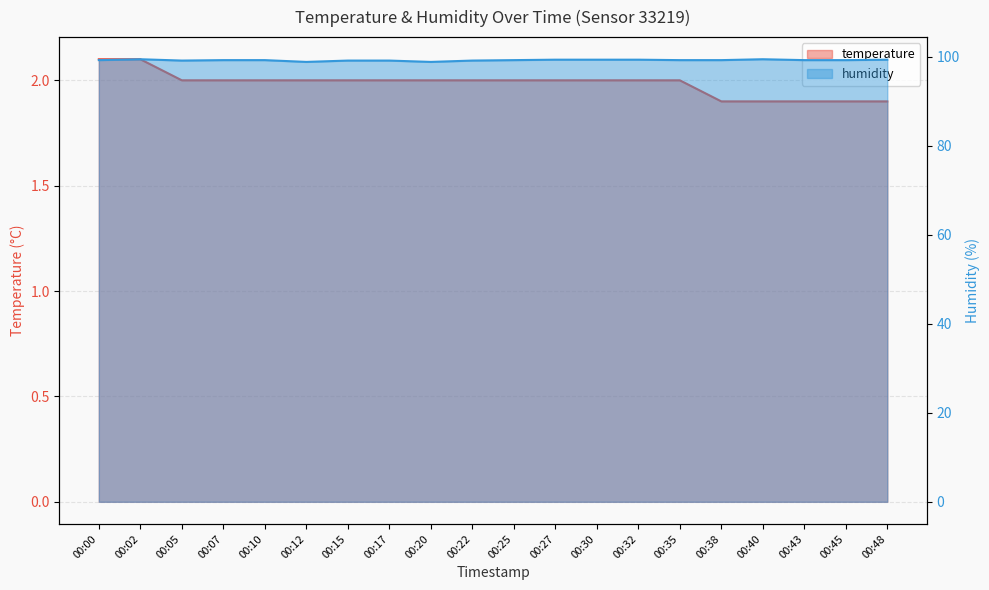

How many values in the temperature series exceed 2?

2